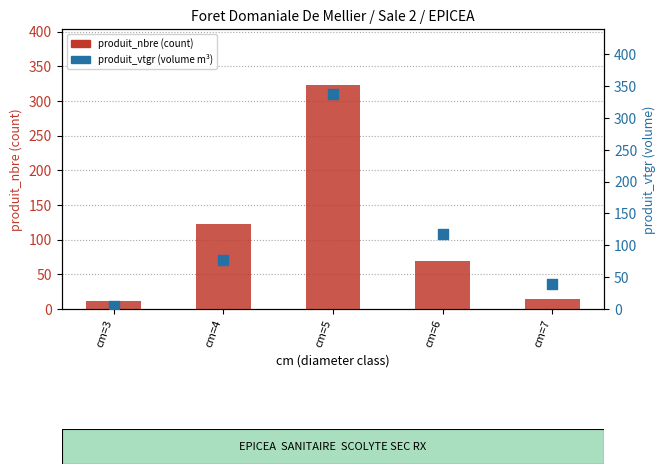

Which series reaches the minimum Y coordinate?

produit_vtgr